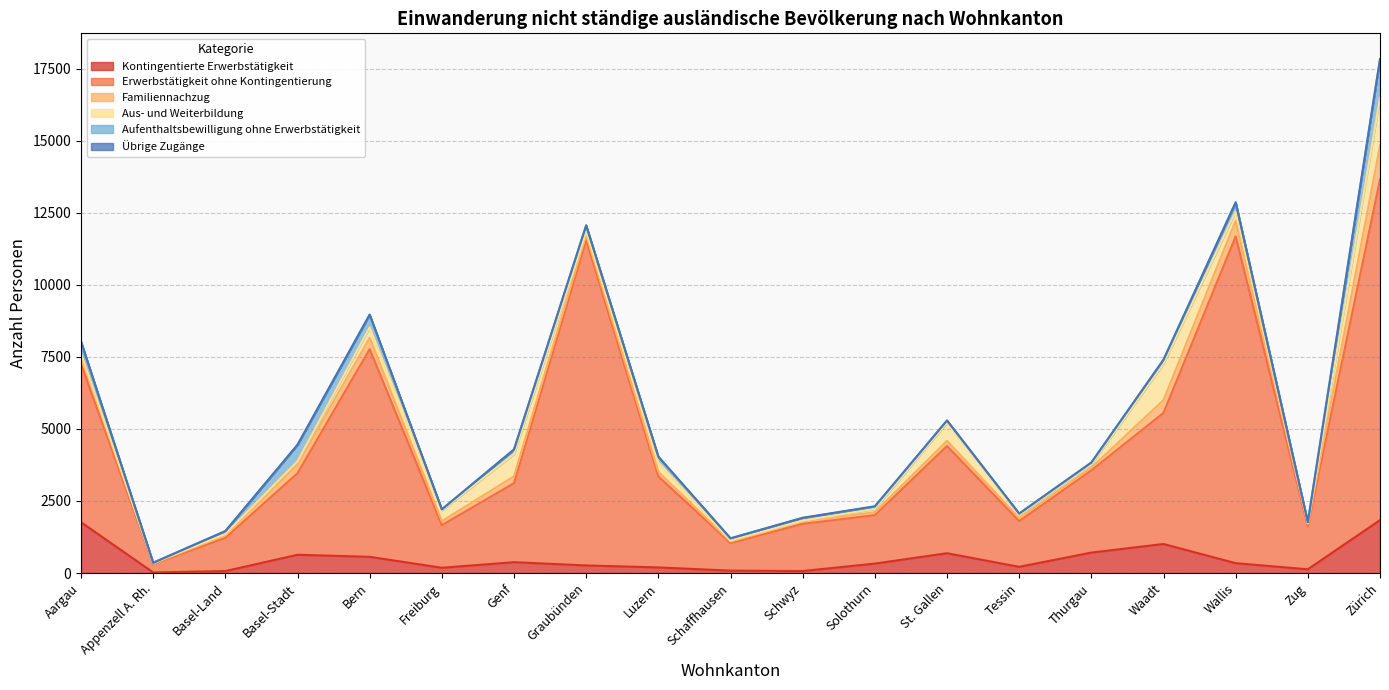

True or false: Übrige Zugänge has more than 1 points higher than both neighbors.

True